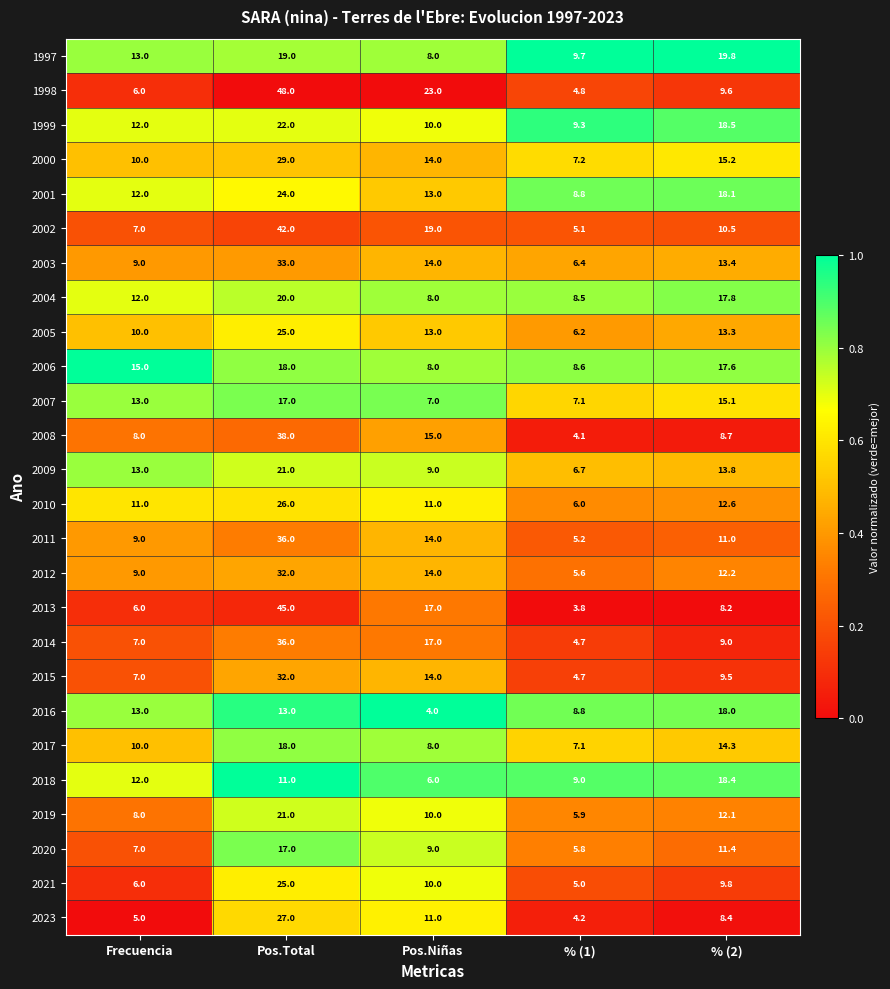

Which series has the largest range (max minus min)?

1998